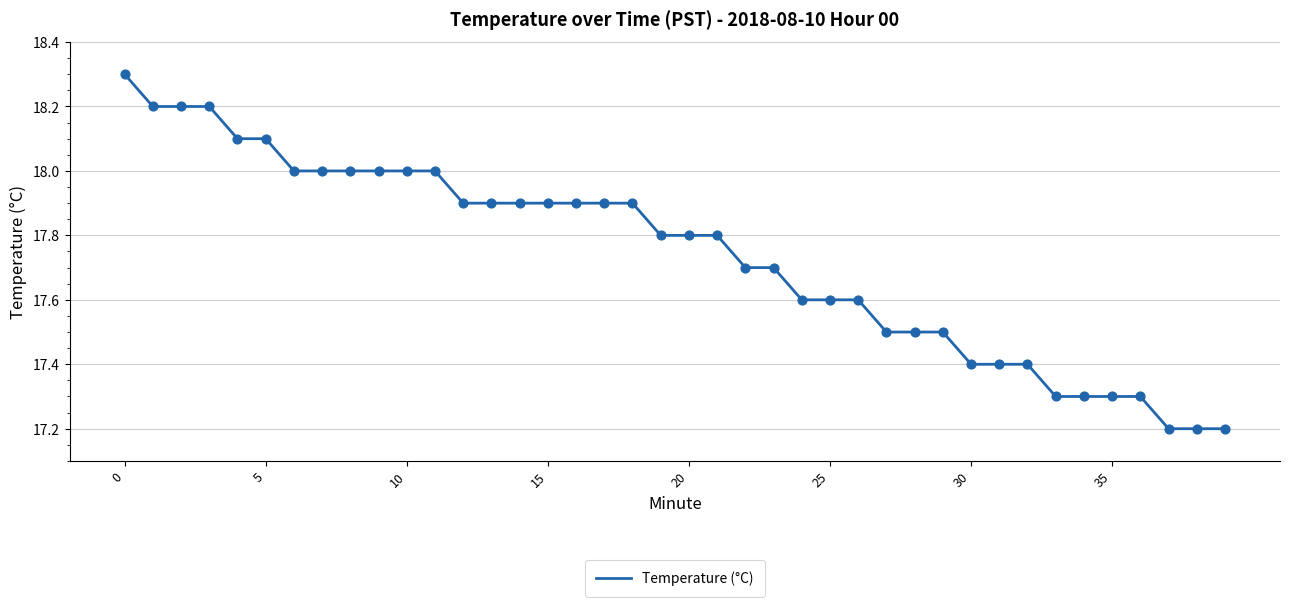

What is the greatest value displayed?

18.3